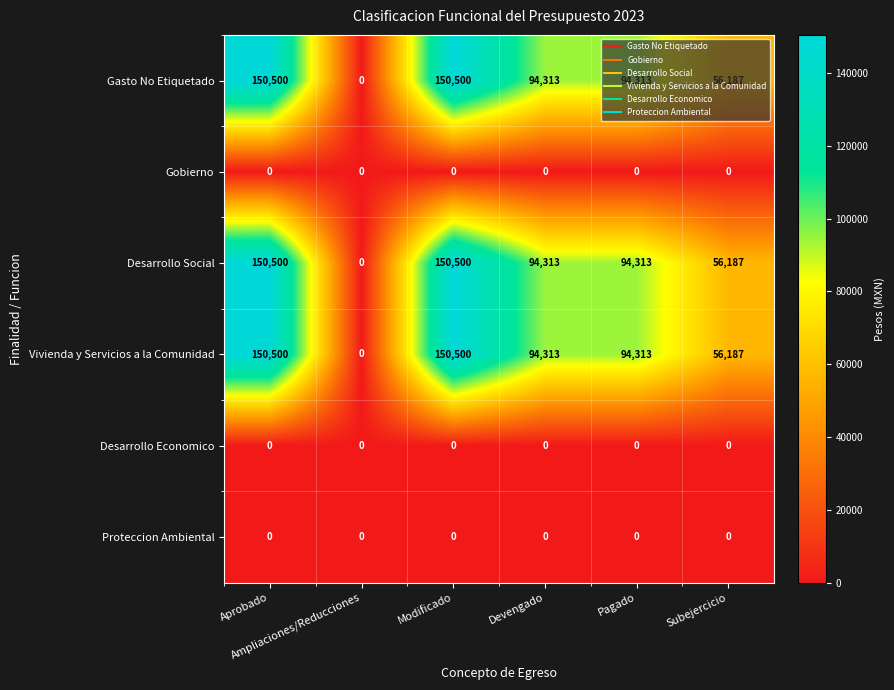

At how many categories does at least one series exceed 85712?

4